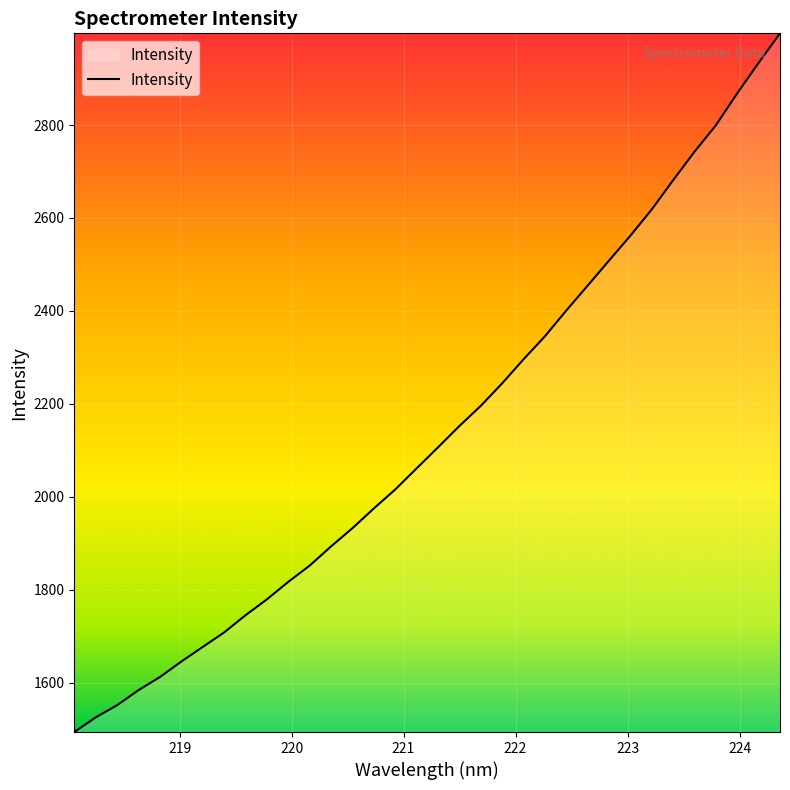

What is the greatest value displayed?

2997.4